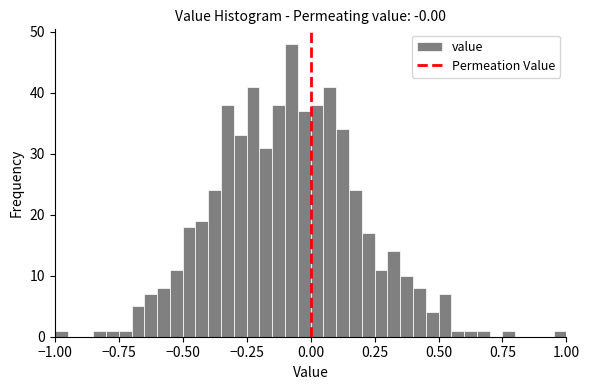

Read against the x-axis, roughly where is the centre of the tallest bar?

-0.05